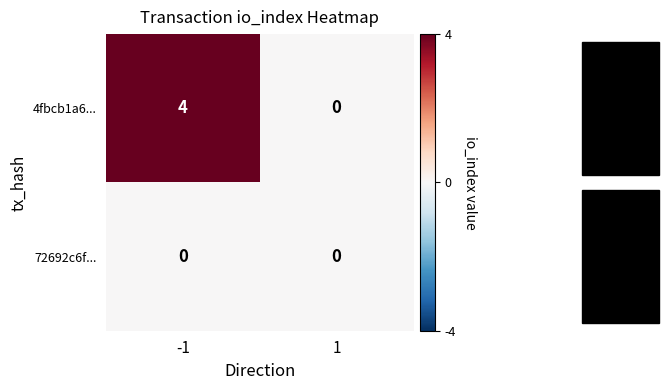

What is the difference between the maximum and minimum values in the 4fbcb1a6... series?

4